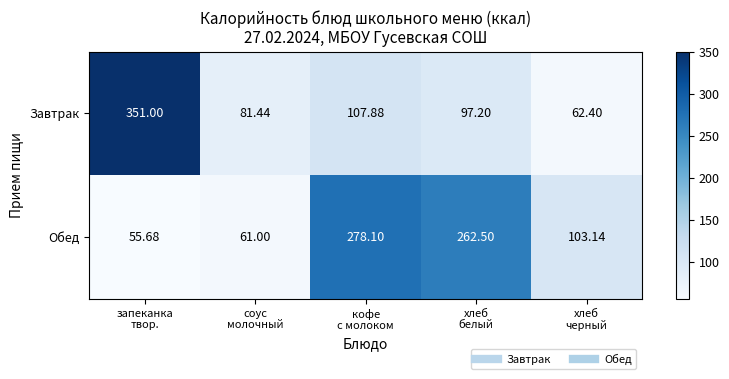

Which series has the largest total across all categories?

Обед